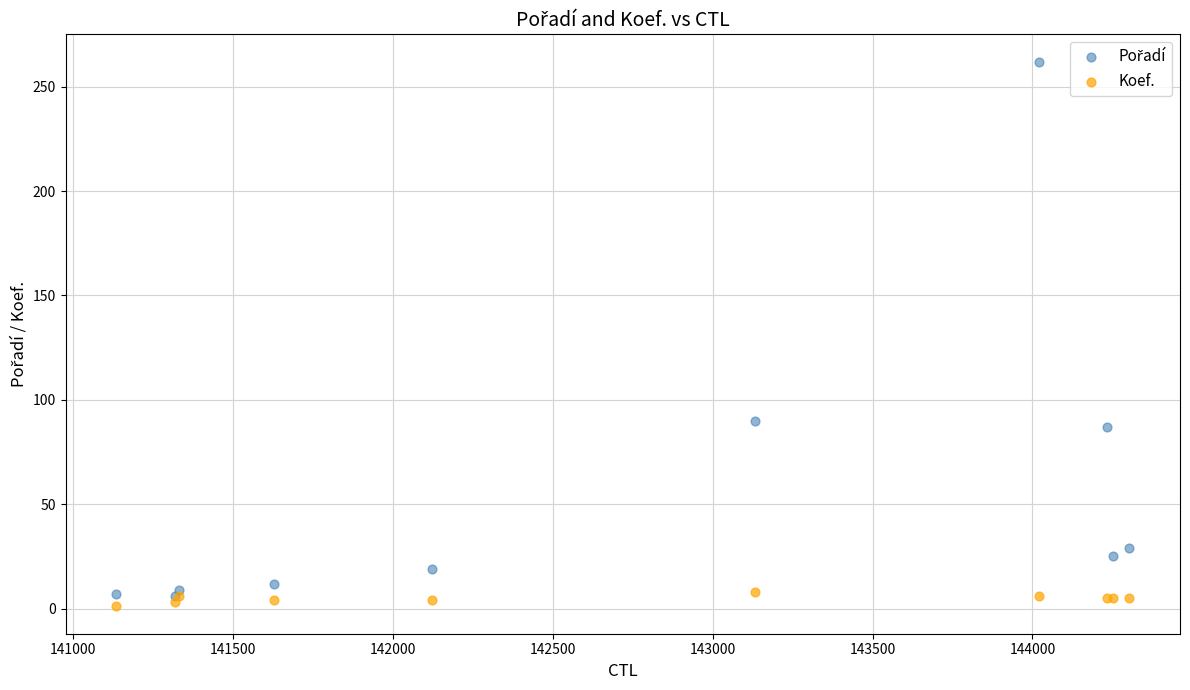

Which series contains the lowest Y value?

Koef.